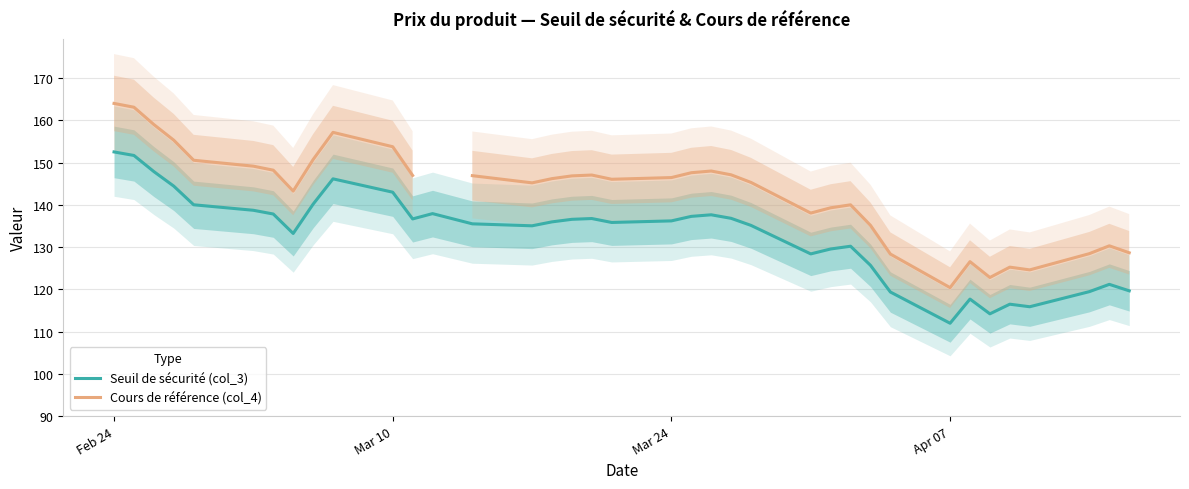

Which category has the lowest value in the Seuil de sécurité (col_3) series?

Apr 07